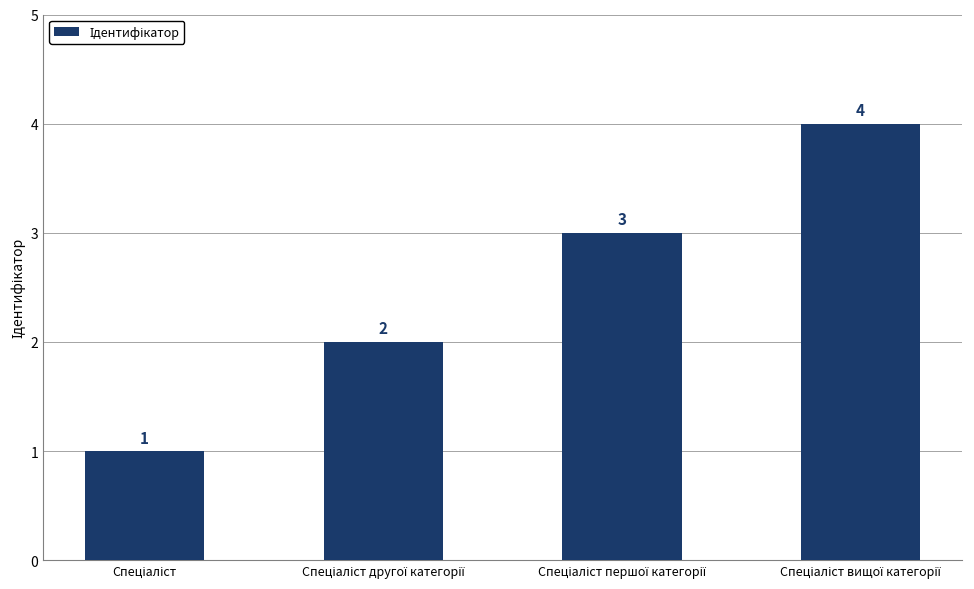

Does the chart contain any negative values?

No